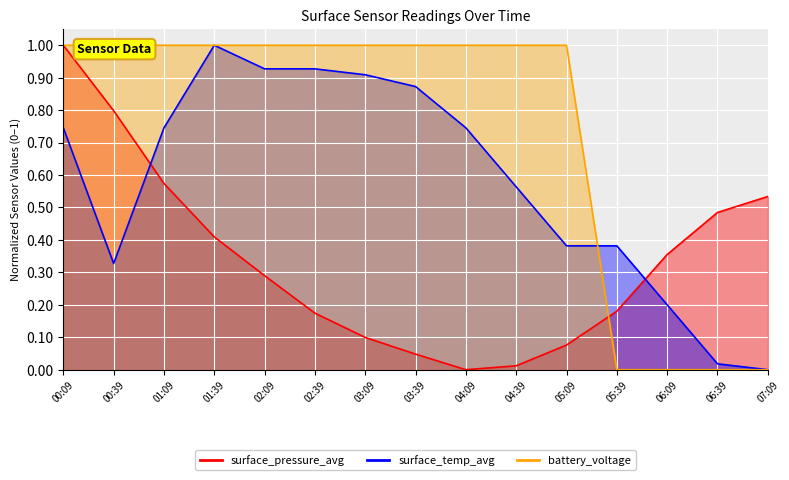

The battery_voltage series shows 1.5 at 01:39. True or false?

False